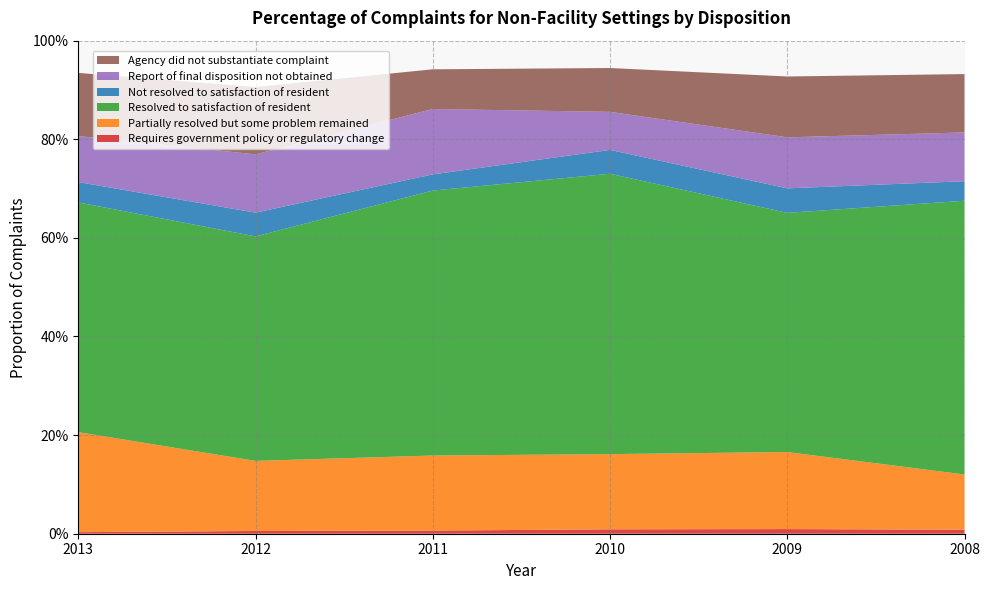

Reading left to right, what are all the values shown in this chart?

Requires government policy or regulatory change: 2013=0.0	2012=0.0	2011=0.0	2010=0.0	2009=0.0	2008=0.0
Partially resolved but some problem remained: 2013=0.2	2012=0.1	2011=0.2	2010=0.2	2009=0.2	2008=0.1
Resolved to satisfaction of resident: 2013=0.5	2012=0.5	2011=0.5	2010=0.6	2009=0.5	2008=0.6
Not resolved to satisfaction of resident: 2013=0.0	2012=0.0	2011=0.0	2010=0.0	2009=0.0	2008=0.0
Report of final disposition not obtained: 2013=0.1	2012=0.1	2011=0.1	2010=0.1	2009=0.1	2008=0.1
Agency did not substantiate complaint: 2013=0.1	2012=0.1	2011=0.1	2010=0.1	2009=0.1	2008=0.1